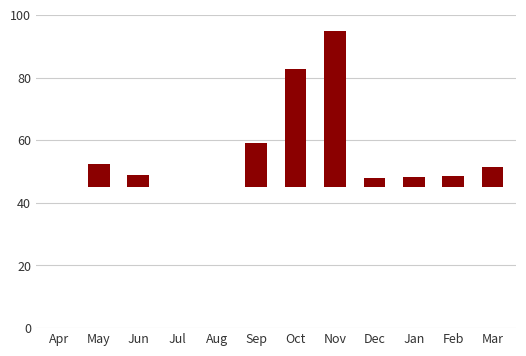

Reading left to right, extract all data points from this chart.

Apr=0.0	May=7.5	Jun=3.8	Jul=0.0	Aug=0.0	Sep=14.2	Oct=37.6	Nov=50.0	Dec=2.8	Jan=3.2	Feb=3.5	Mar=6.5